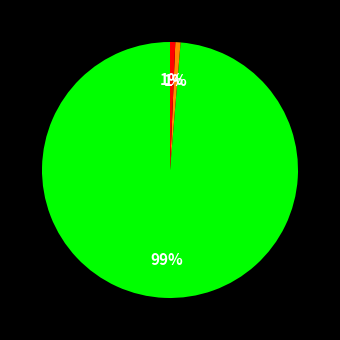

Does any single category account for the majority?

Yes